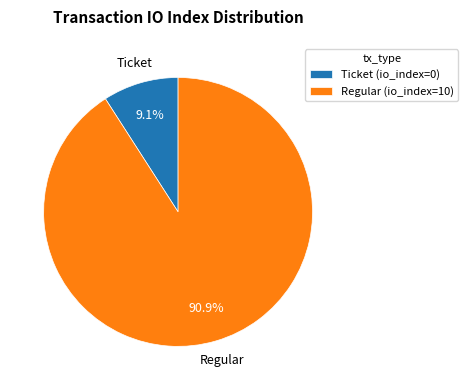

Approximately how many times larger is the value at Regular (io_index=10) compared to Ticket (io_index=0)?

10.0